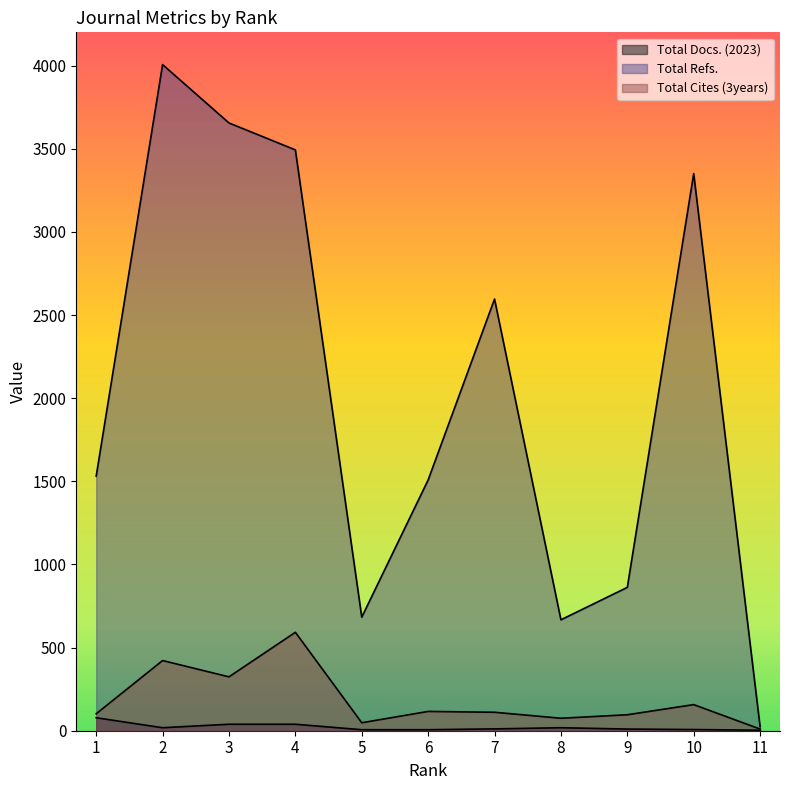

How many lines are shown in the chart?

3